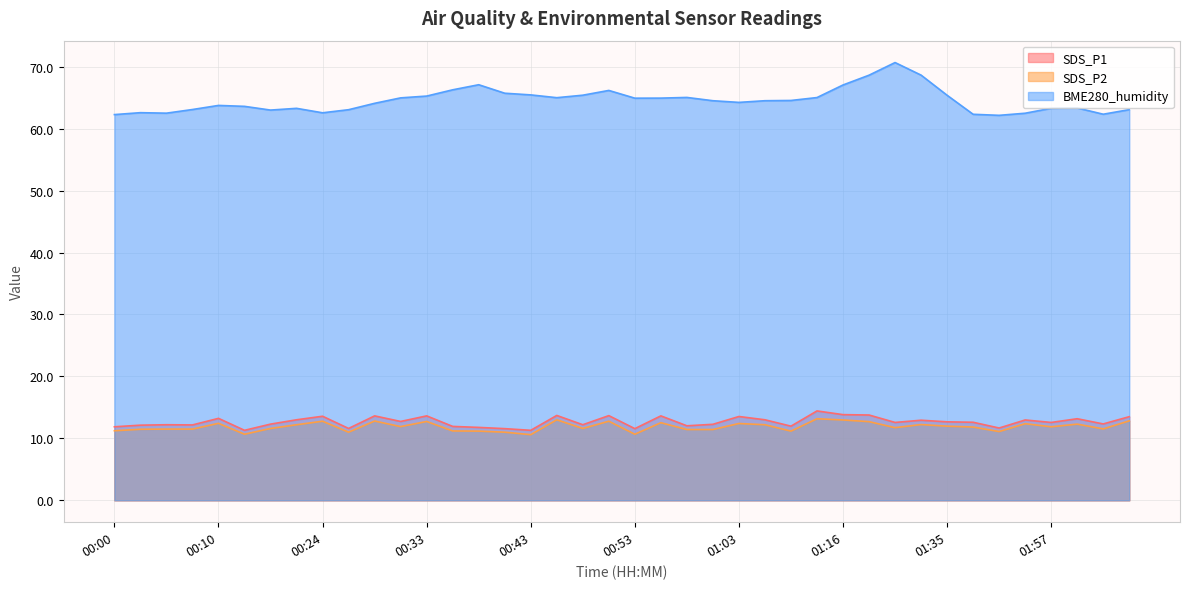

At which category does SDS_P1 reach its first local valley?

00:07